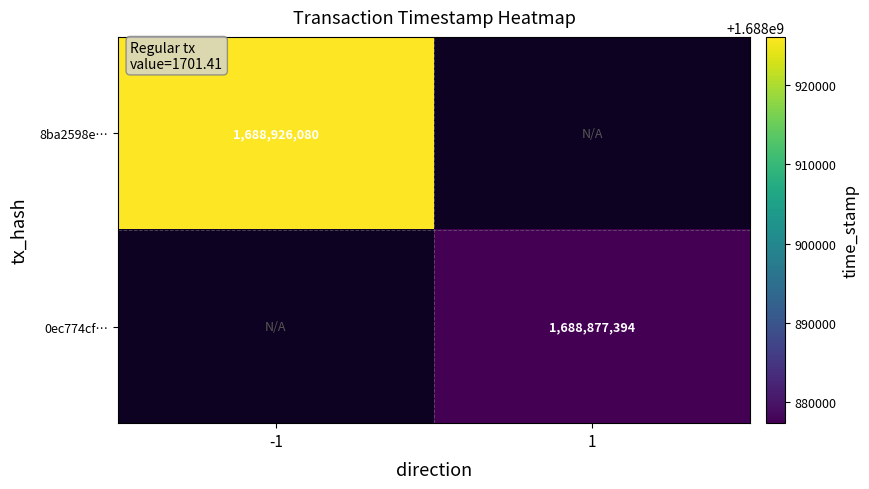

The value of 0ec774cf… at 1 is 1688877394. True or false?

True